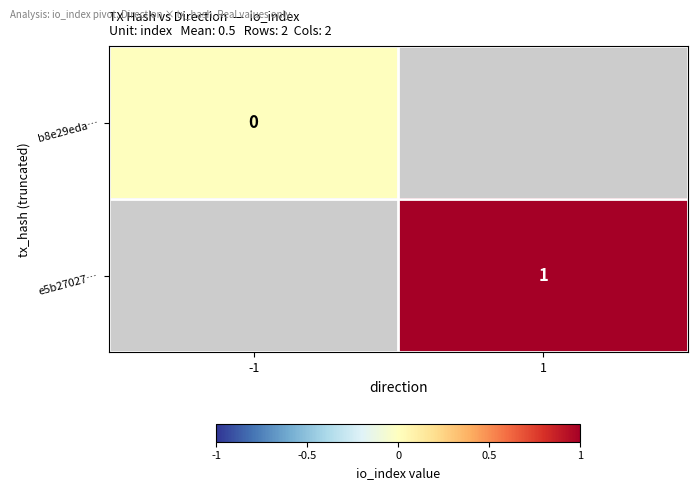

What is the greatest value displayed?

1.0